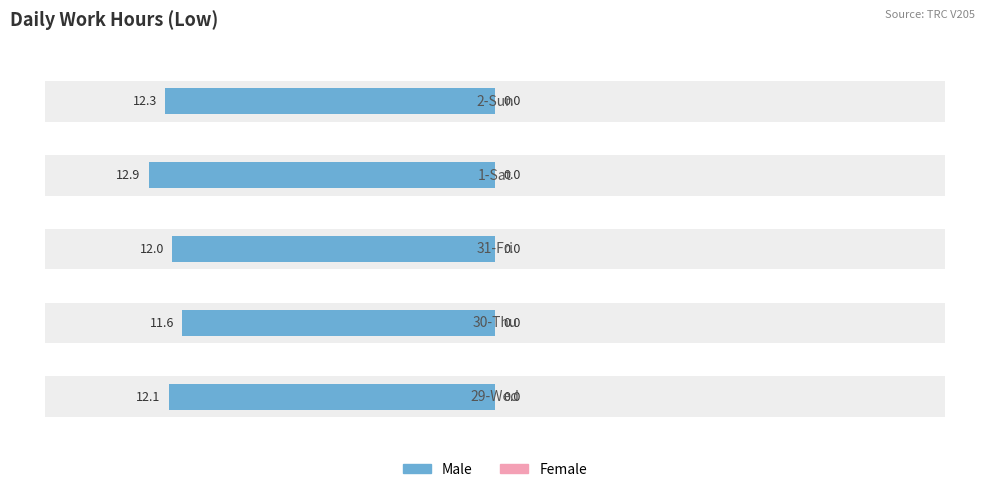

What is the value of the Male bar at the 5th from the left?

-12.3